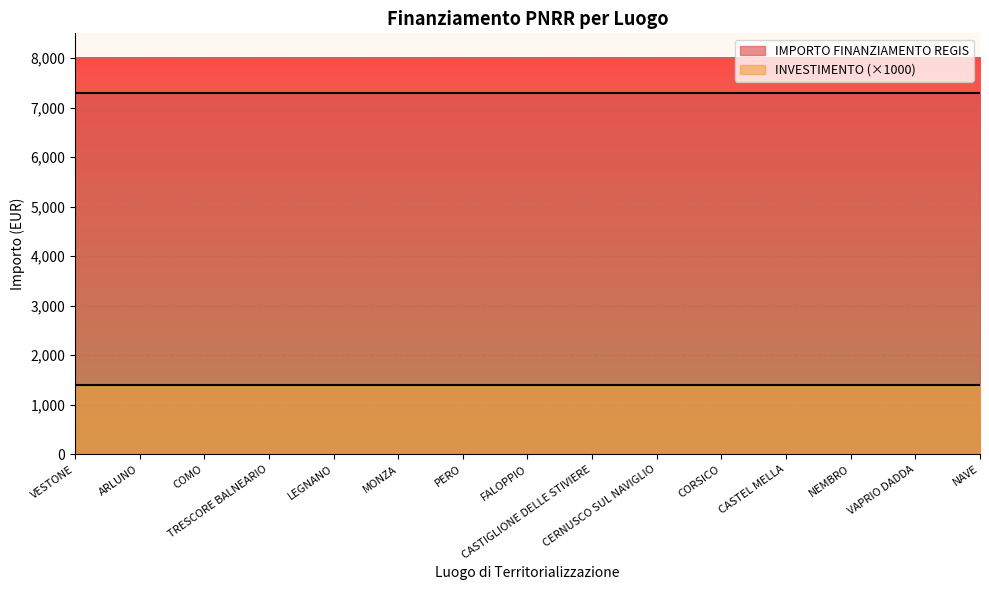

What are all the series names shown in the legend?

IMPORTO FINANZIAMENTO REGIS, INVESTIMENTO (×1000)